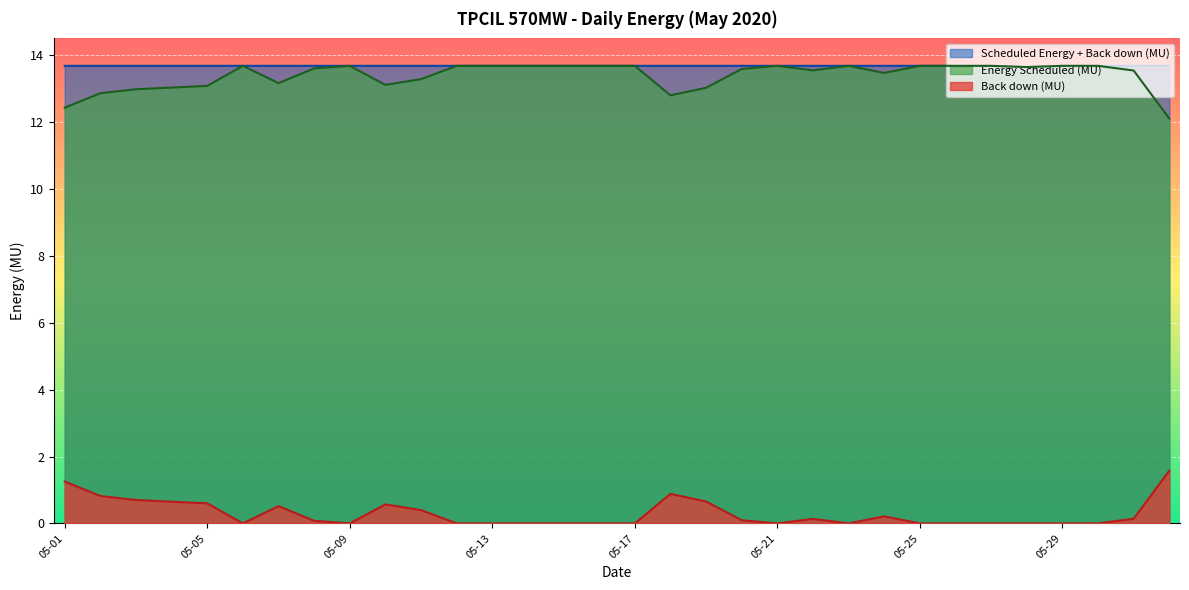

Which has a higher value, 2020-05-02 or 2020-05-03?

2020-05-02